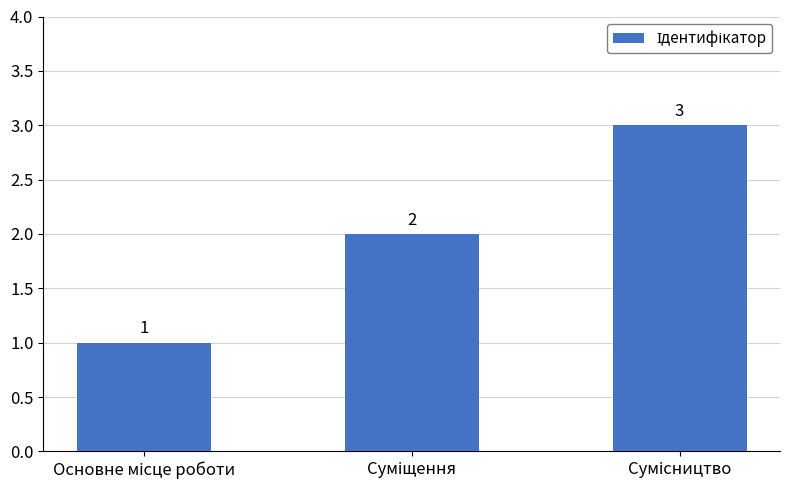

What is the maximum value shown in the chart?

3